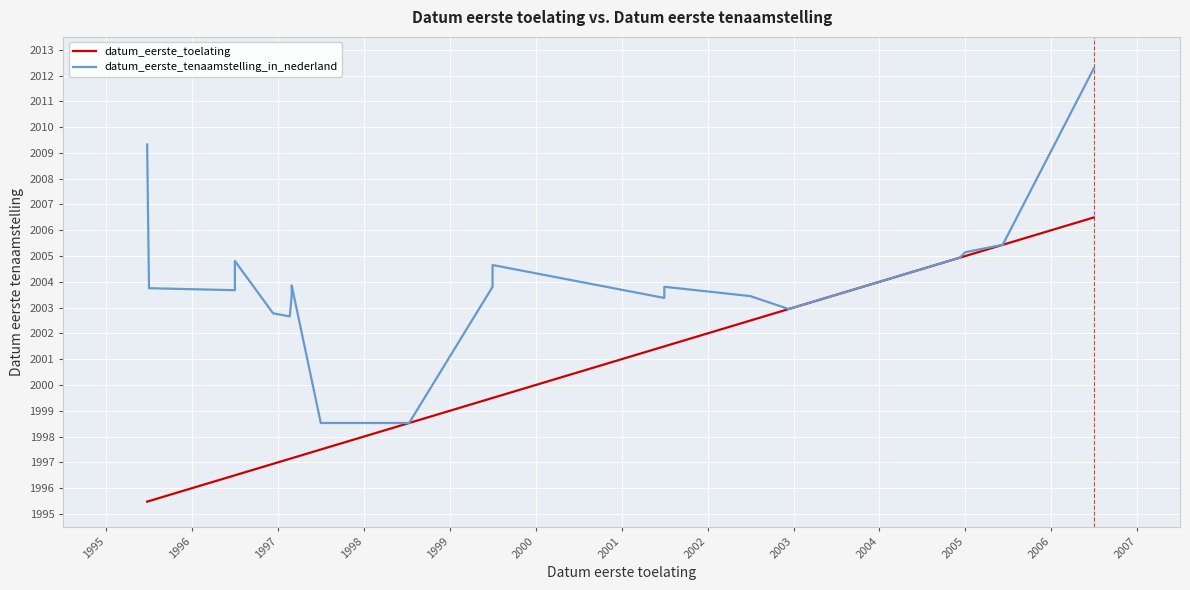

How many lines are shown in the chart?

2